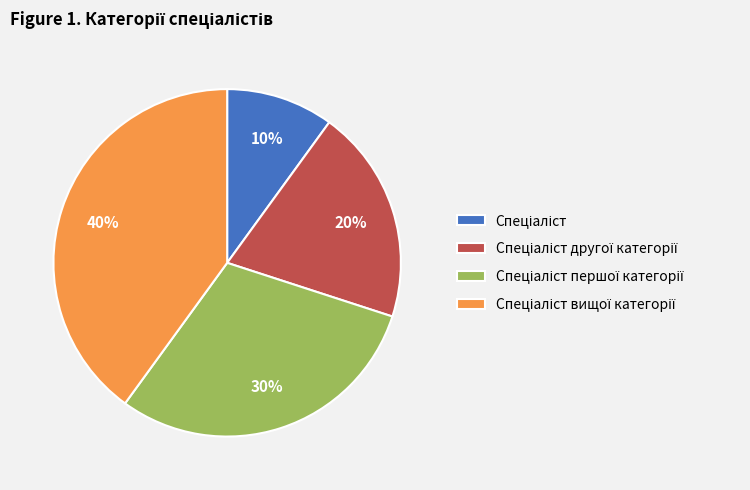

Does any single category account for the majority?

No